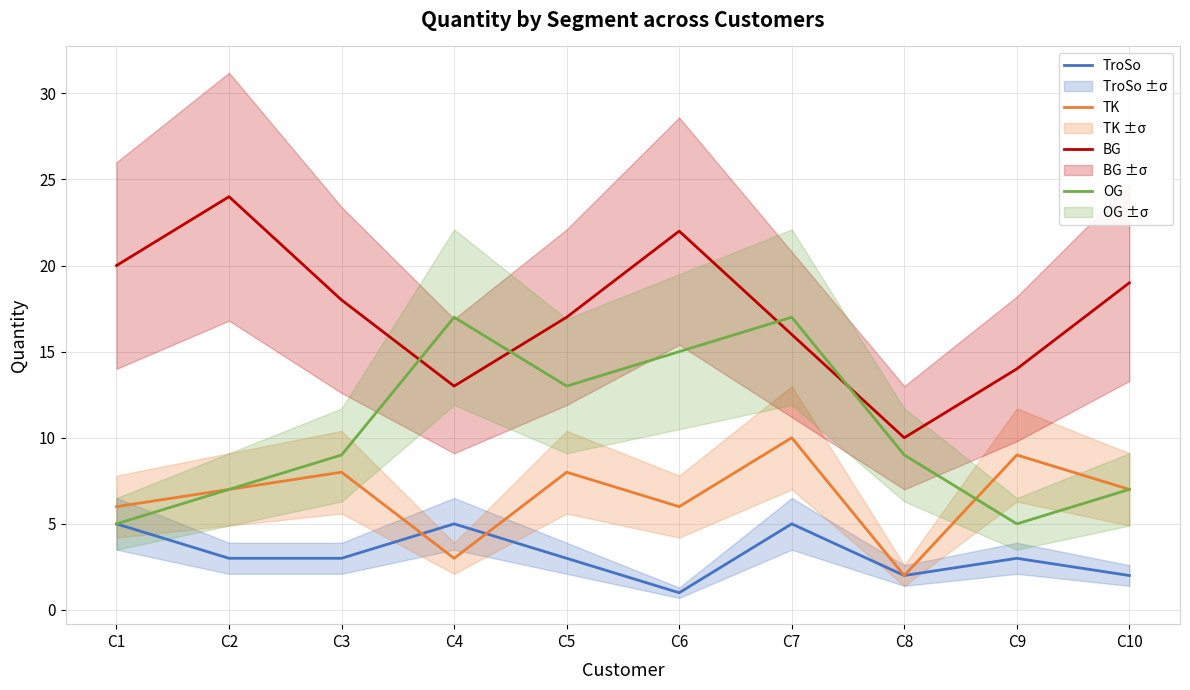

True or false: BG and TK cross at least once.

False